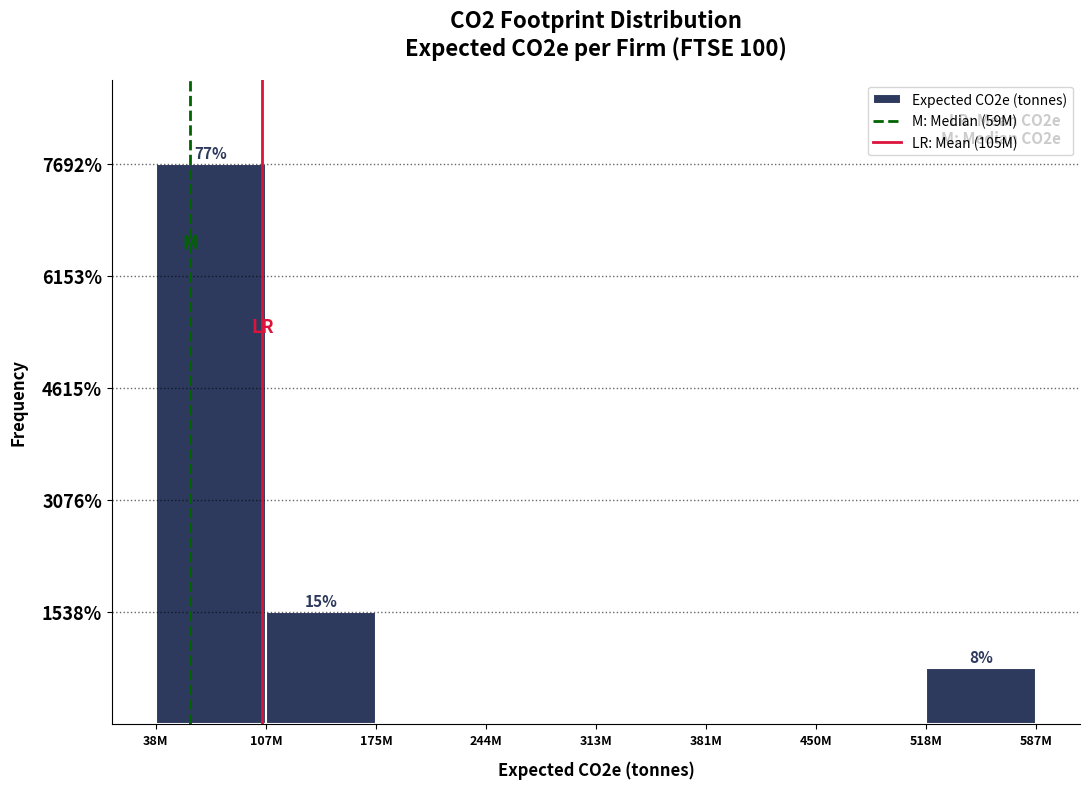

Are the bars horizontal?

No